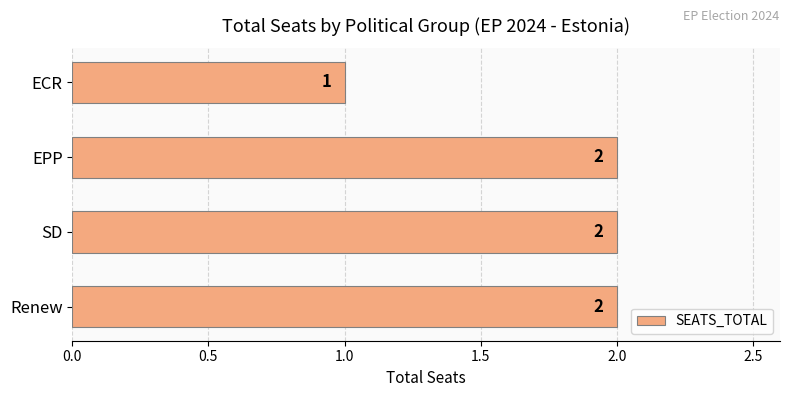

Reading bottom to top, list all the values displayed in this chart.

Renew=2	SD=2	EPP=2	ECR=1